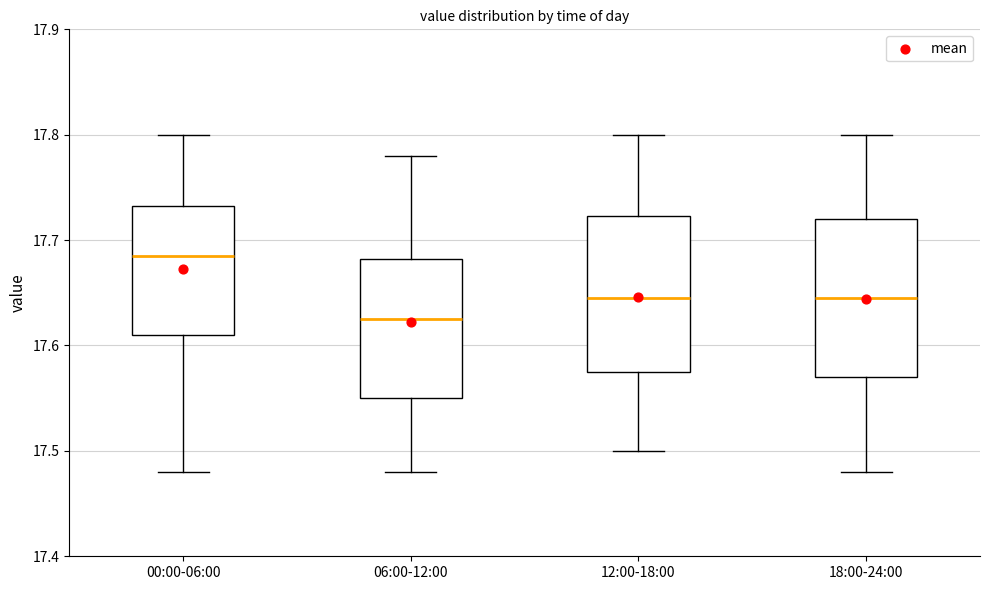

Reading left to right, transcribe this box plot: for each box, give where its median line is, the range the box spans, and where its two whiskers end, as read against the y-axis. The values are not printed on the chart, so give them approximately, as read against the axis.

00:00-06:00: median 17.69, box 17.61 to 17.73, whiskers 17.48 to 17.80
06:00-12:00: median 17.63, box 17.55 to 17.68, whiskers 17.48 to 17.78
12:00-18:00: median 17.65, box 17.58 to 17.72, whiskers 17.50 to 17.80
18:00-24:00: median 17.65, box 17.57 to 17.72, whiskers 17.48 to 17.80